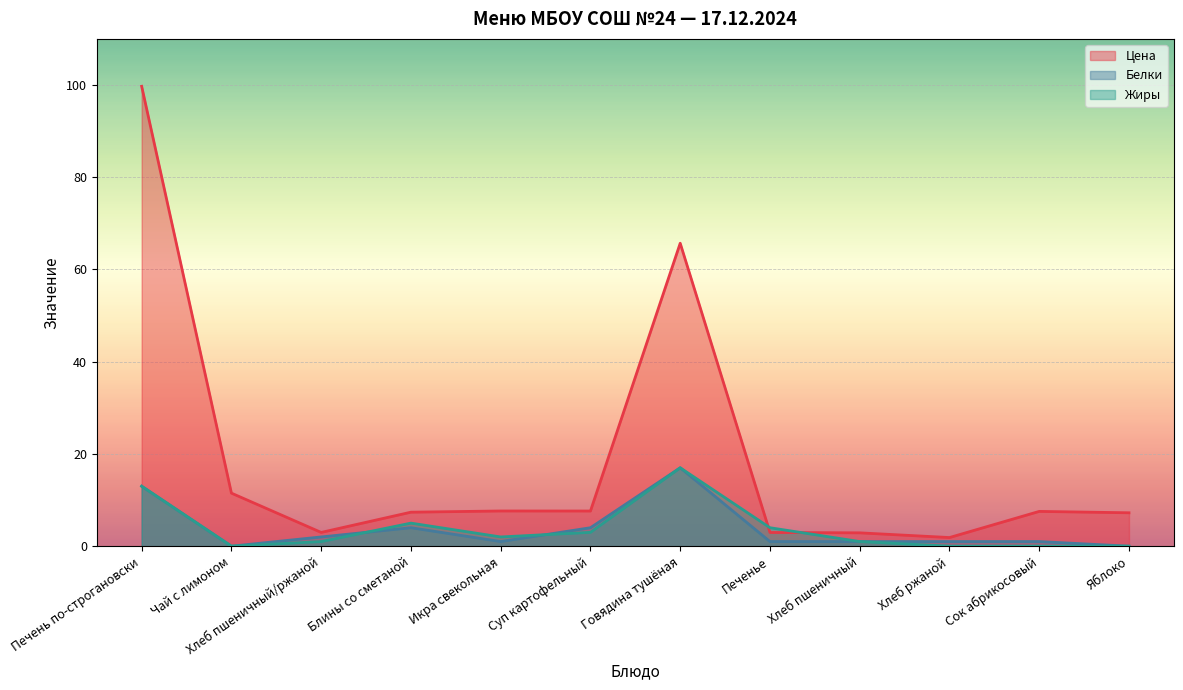

At which category is the sum across all series the highest?

Печень по-строгановски